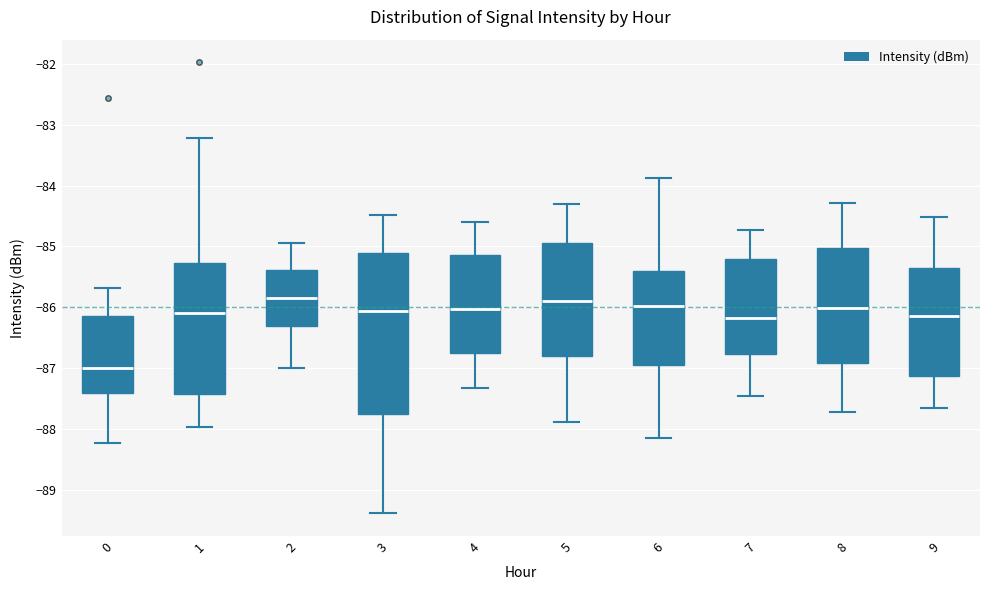

Which box is the tallest, from its lower edge to its upper edge?

3